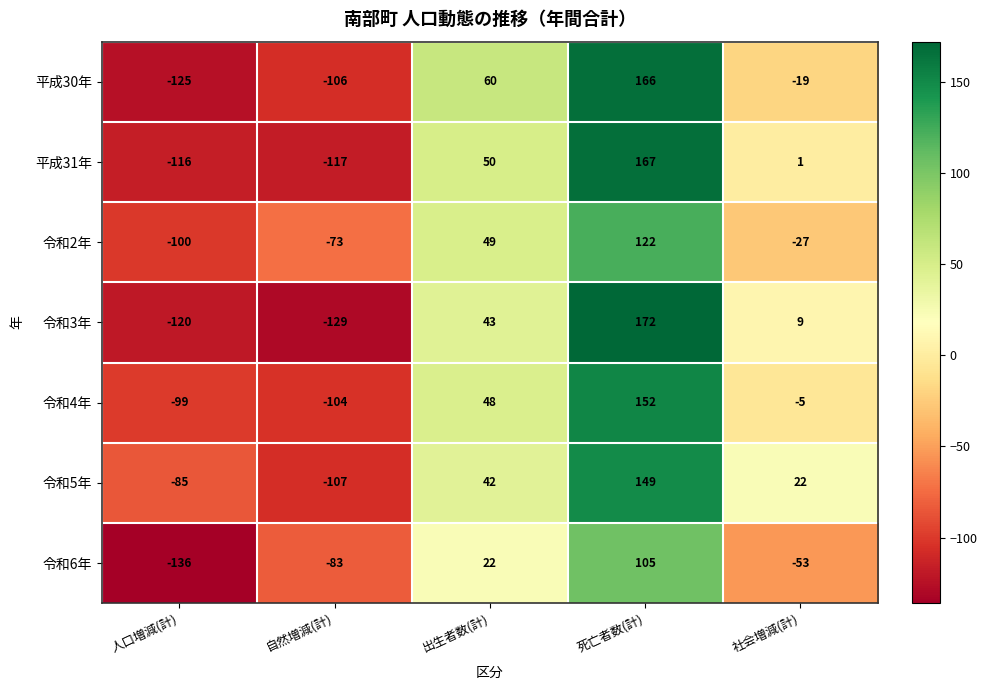

Is it true that 令和2年 equals 39 at 死亡者数(計)?

False